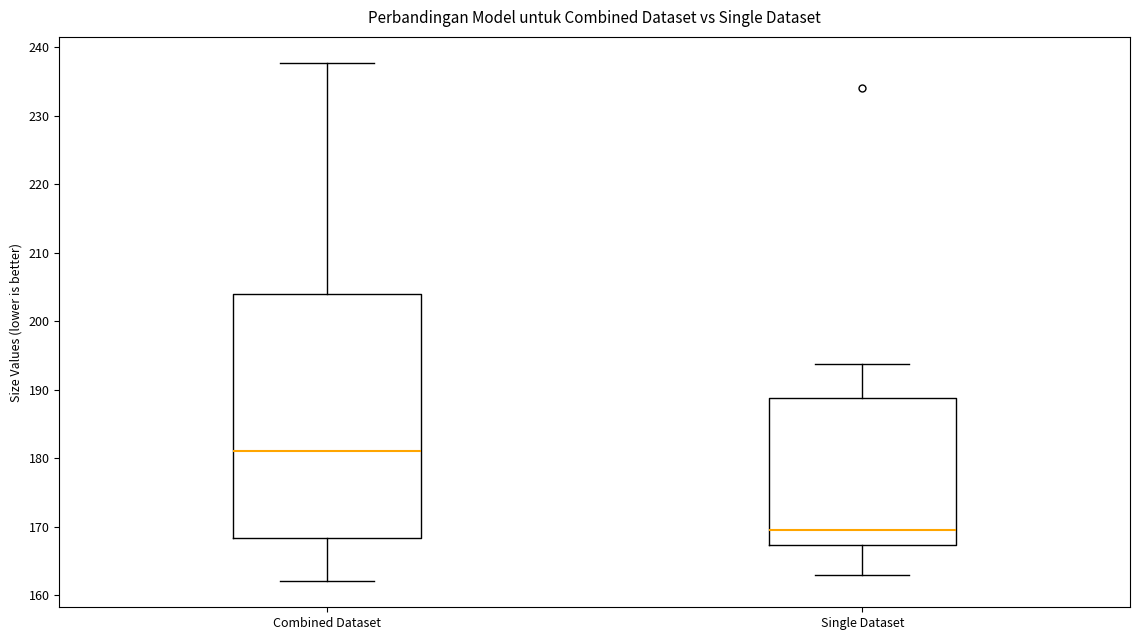

Which box has the lowest median line?

Single Dataset